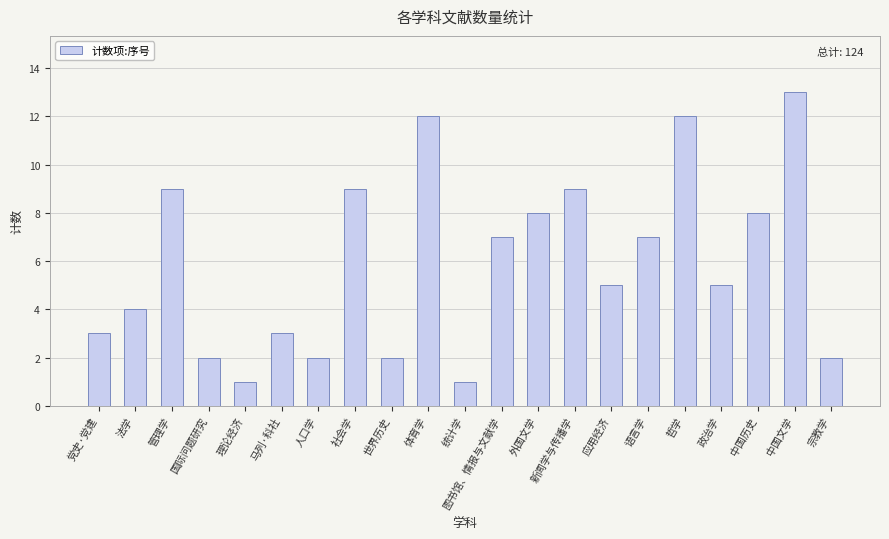

Count the number of categories in the chart.

21